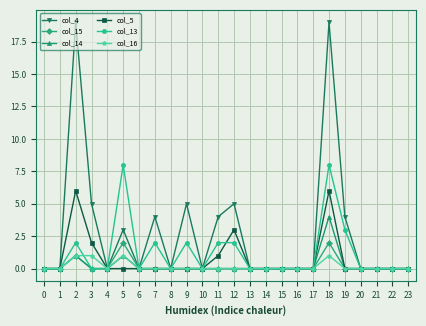

Count the col_13 values in the range 0 to 2.

21